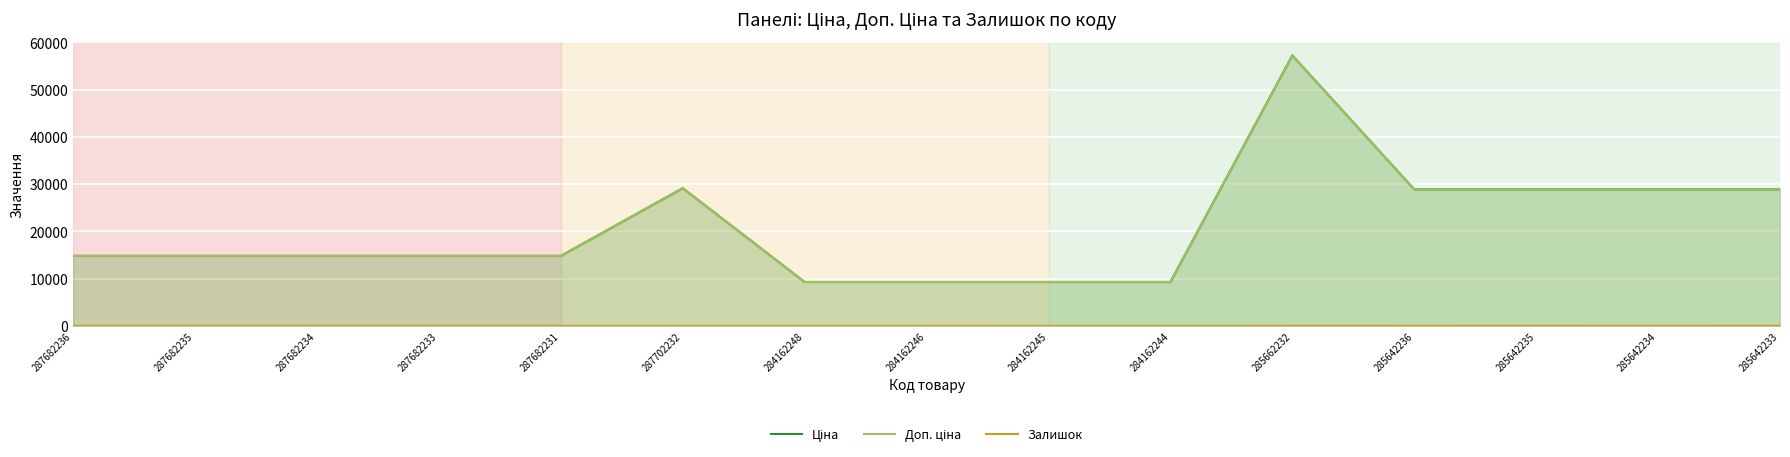

True or false: Ціна and Залишок intersect in this chart.

False